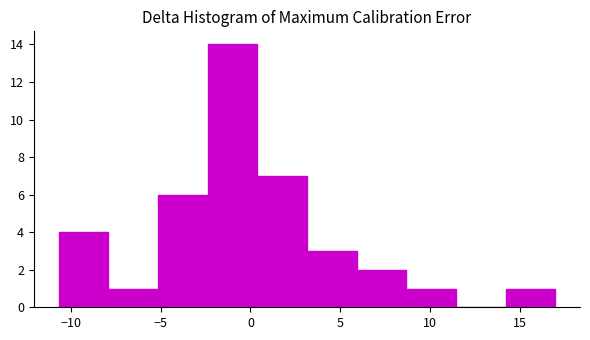

Over which range of the x-axis is the bar tallest?

-2.5 to 0.5